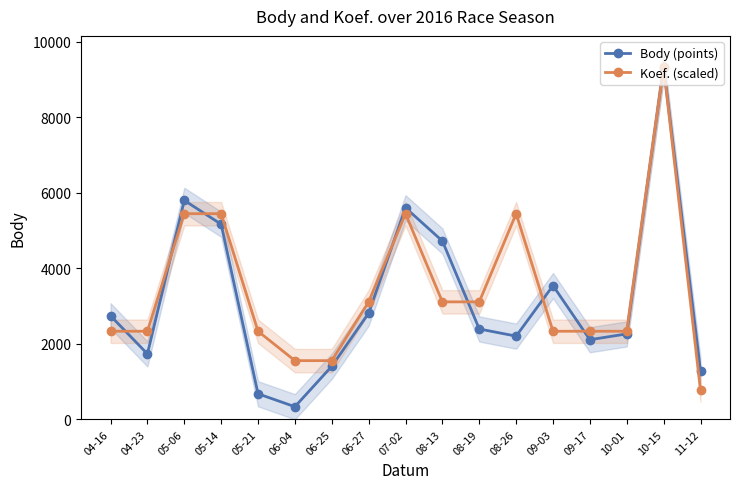

What is the difference between the highest and lowest values at 09-03?

1208.0